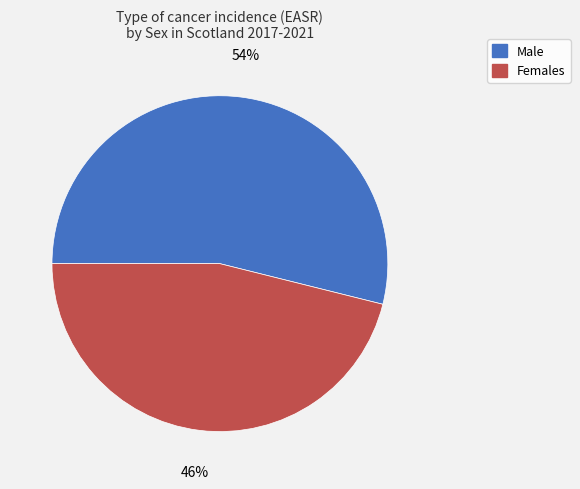

Rank the categories by value from lowest to highest.

Females, Male